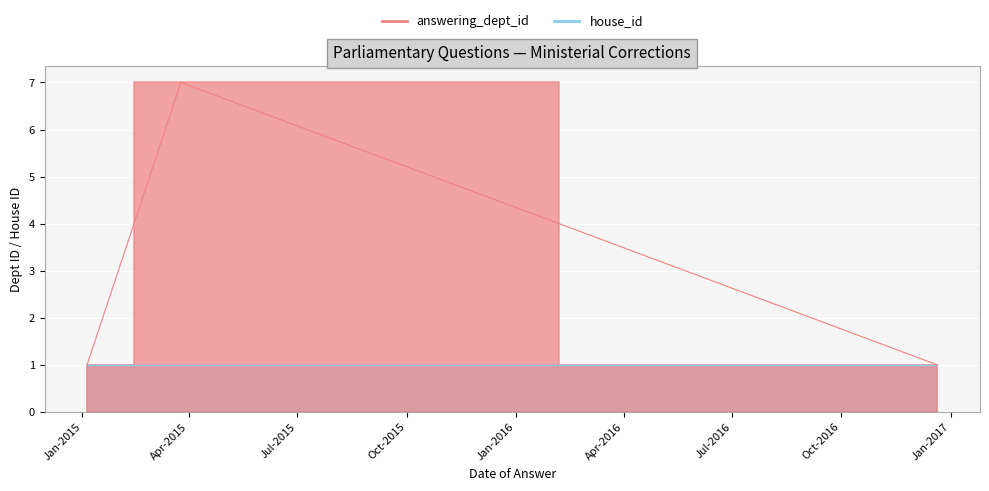

Which series has the largest range (max minus min)?

answering_dept_id